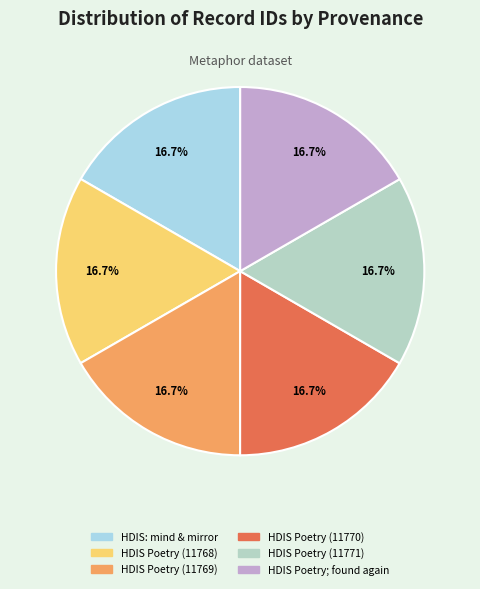

Count the number of slices in the pie.

6